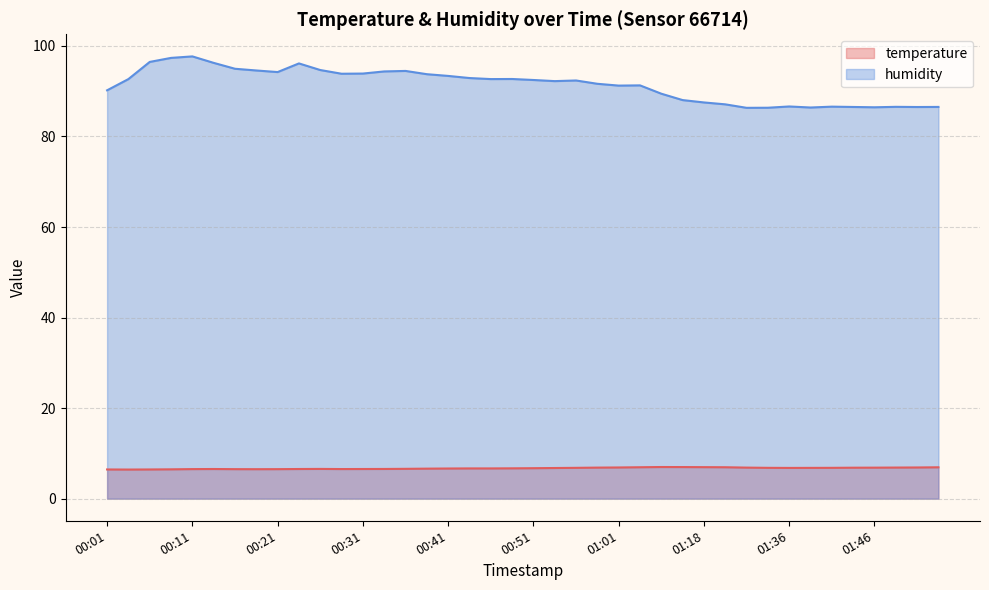

In temperature, how many points are lower than both neighbors (excluding endpoints)?

4